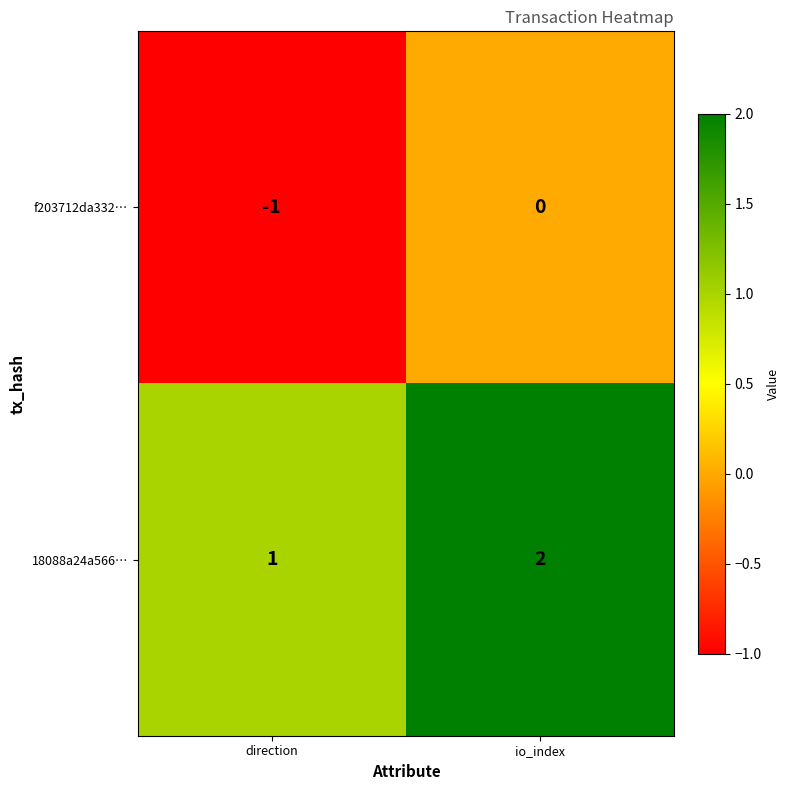

Reading left to right, list all the values displayed in this chart.

f203712da332…: -1	0
18088a24a566…: 1	2